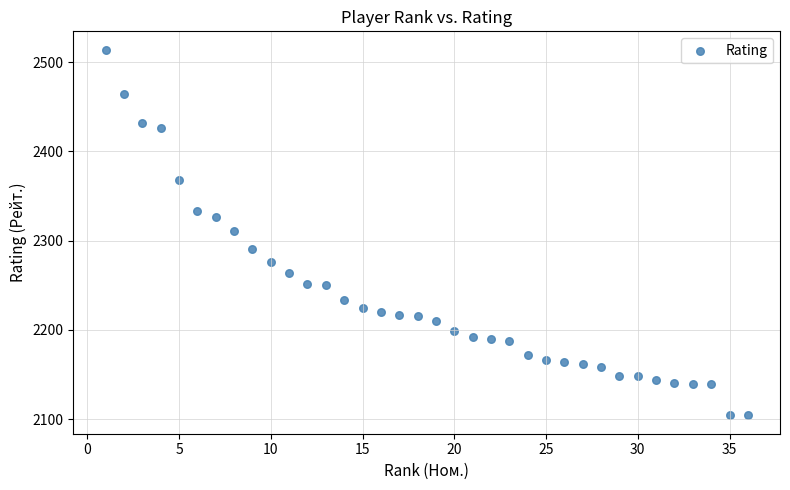

What is the range of Y values (max minus min)?

410